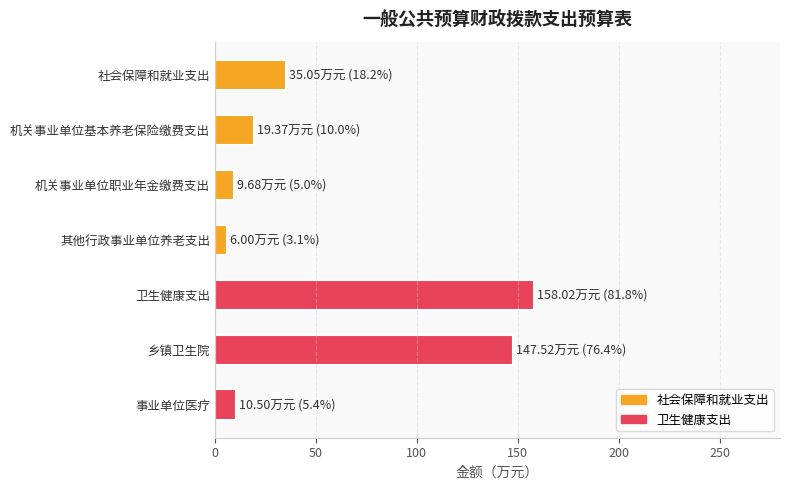

At which label is the value closest to 82?

社会保障和就业支出